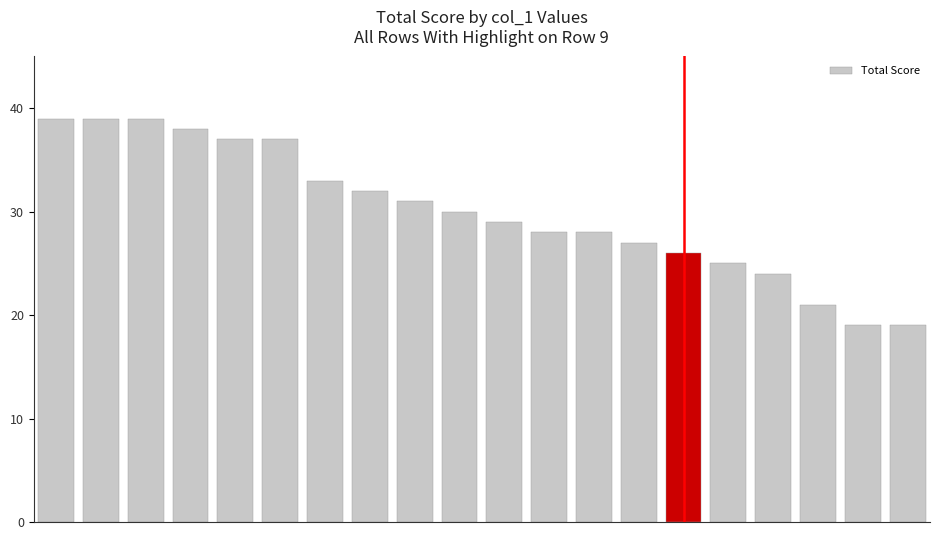

What is the difference between the maximum and second lowest values?

20